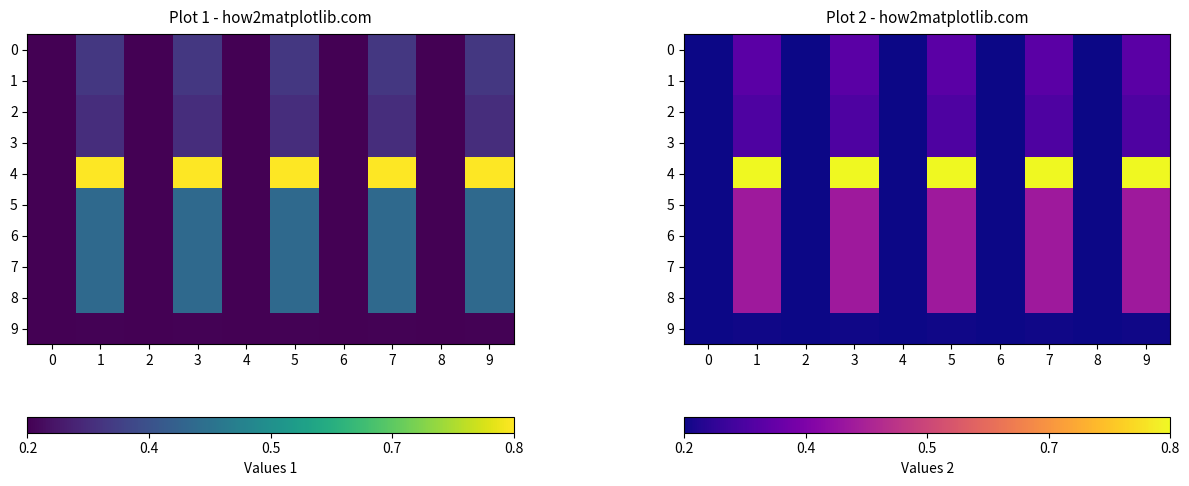

Is it true that row_0 equals 248 at 3?

False